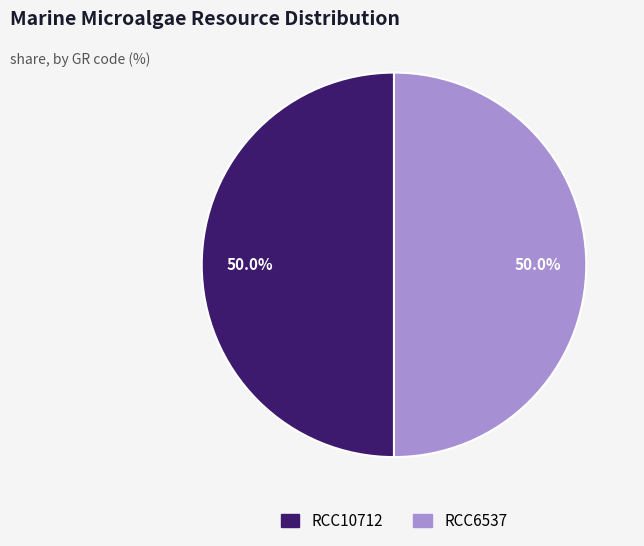

Combined, do RCC6537 and RCC10712 account for over 50%?

Yes